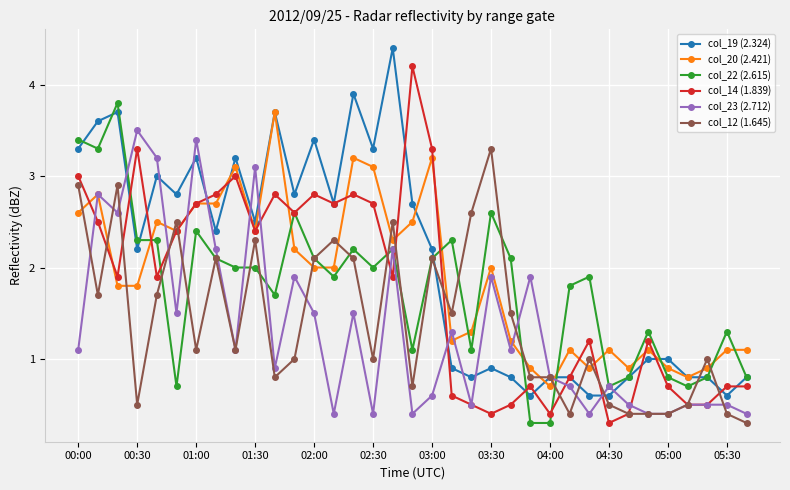

What is the smallest value displayed?

0.3